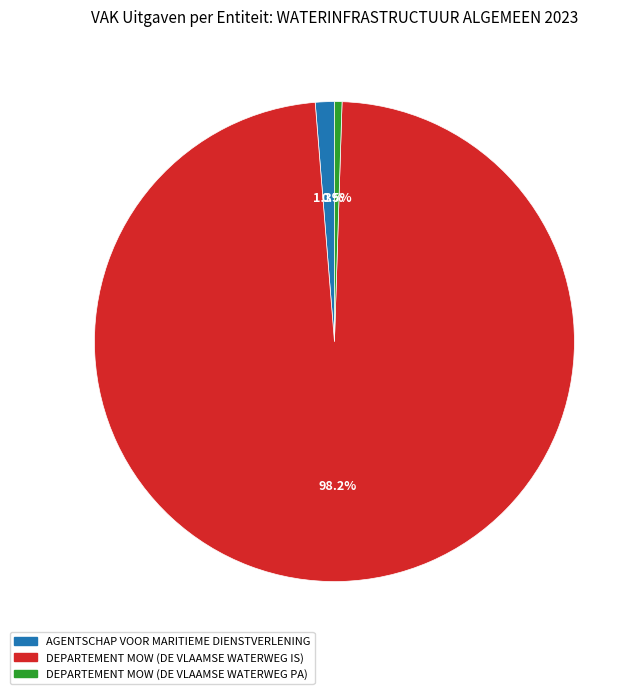

True or false: AGENTSCHAP VOOR MARITIEME DIENSTVERLENING accounts for 11% of the total.

False